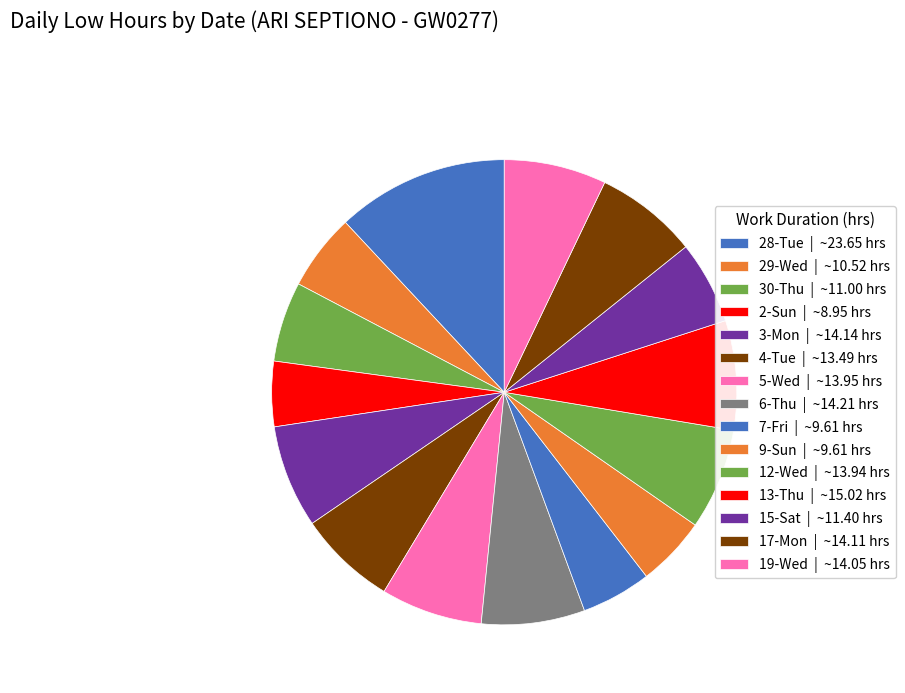

Is it true that 17-Mon is 14% of the pie?

False